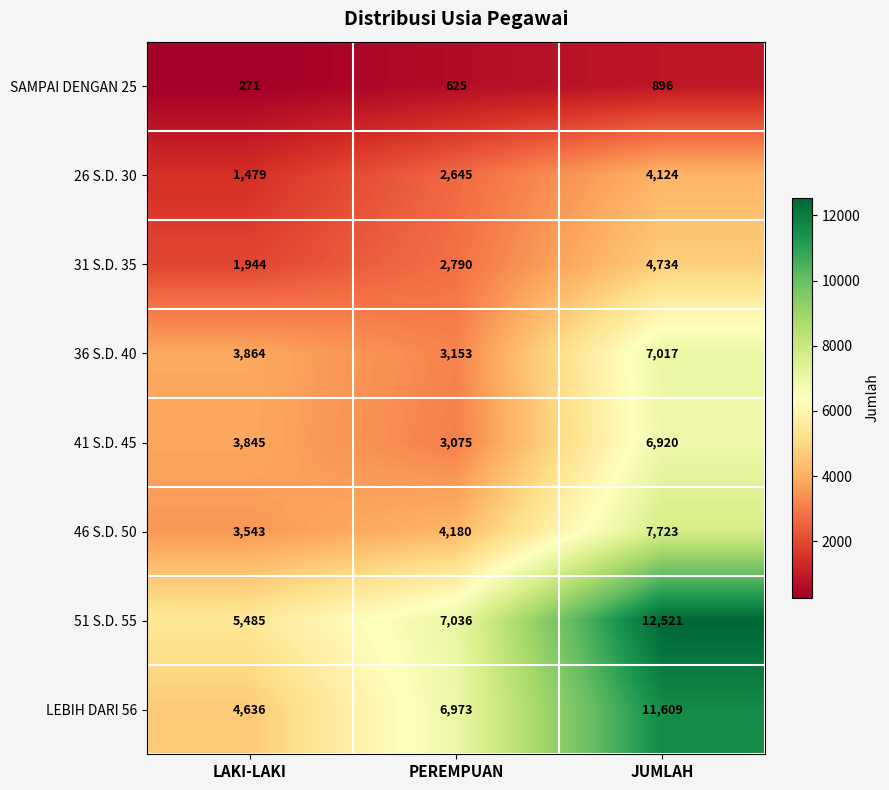

How many 46 S.D. 50 values are between 3543 and 7723?

3